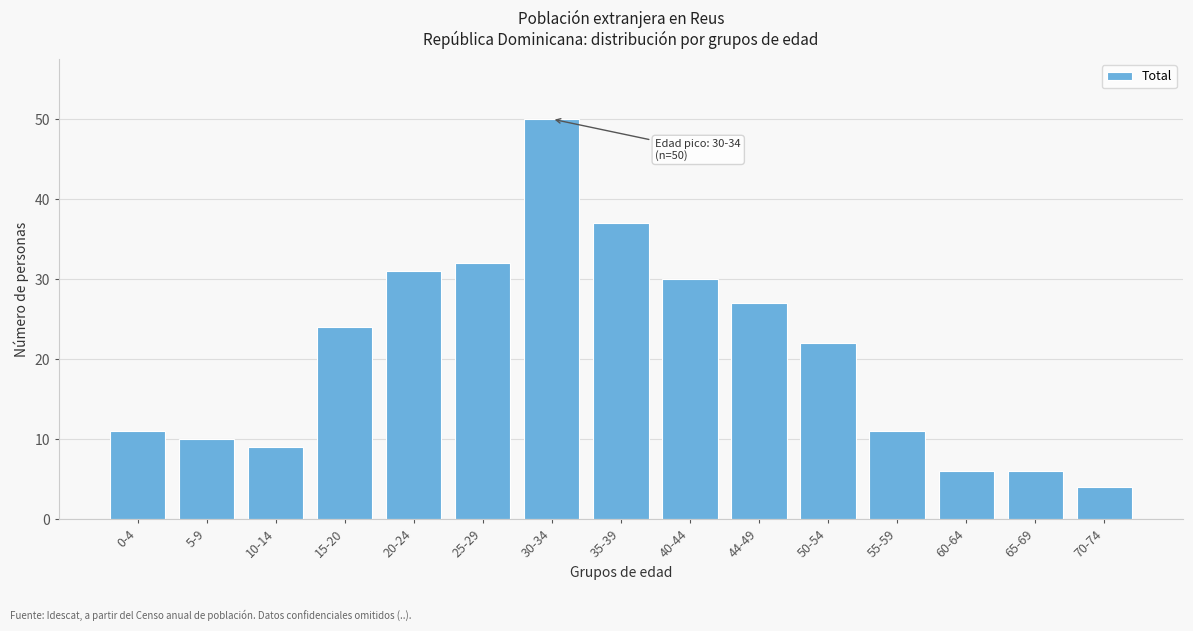

Reading left to right, what are all the values shown in this chart?

11	10	9	24	31	32	50	37	30	27	22	11	6	6	4